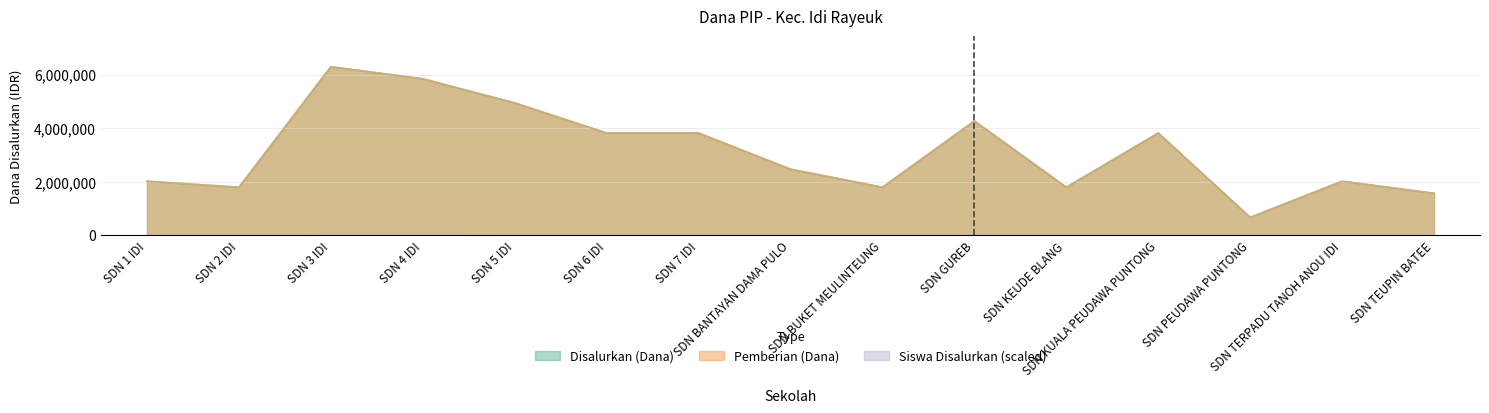

Between SDN GUREB and SDN PEUDAWA PUNTONG, which series saw the biggest shift?

Disalurkan (Dana)